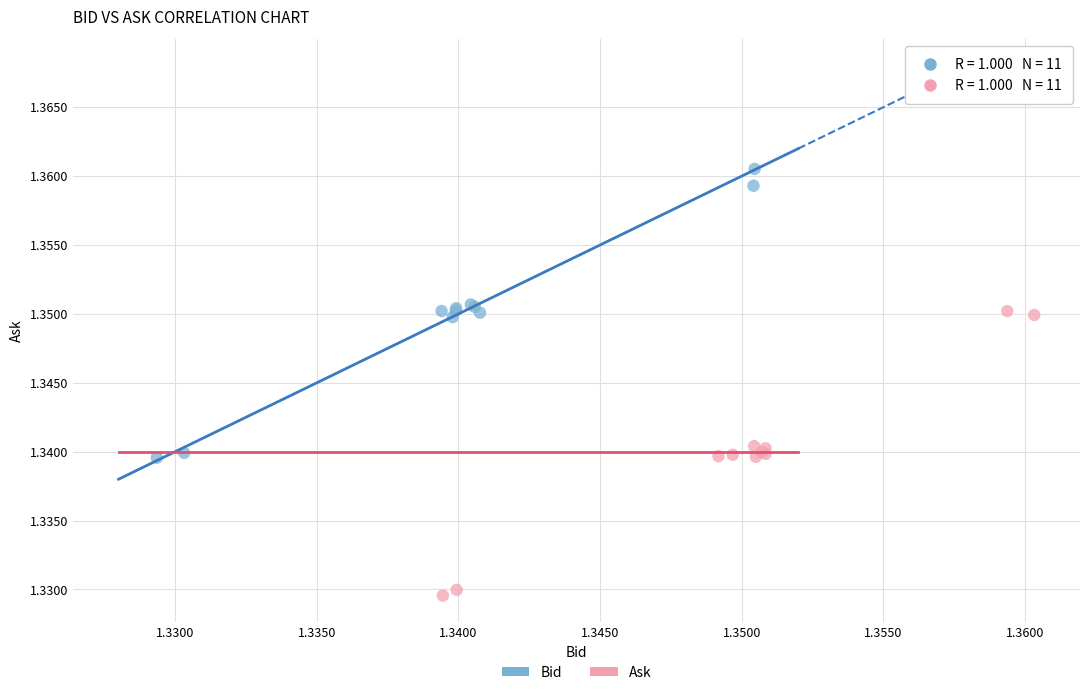

Which series contains the highest Y value?

Bid